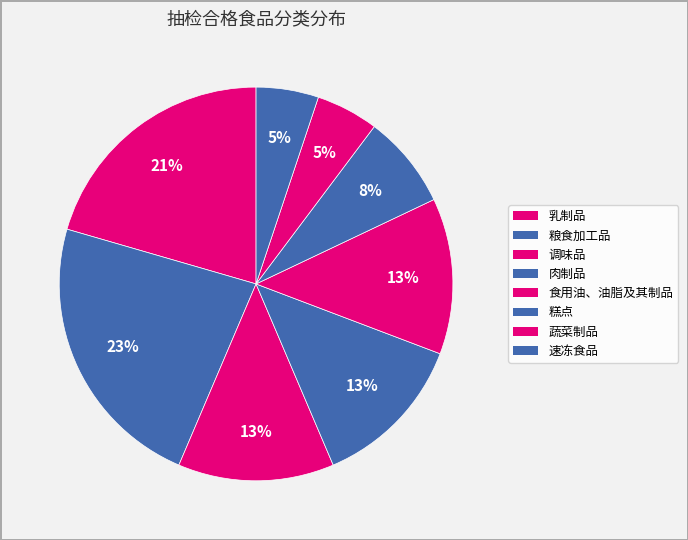

Approximately how many times larger is the value at 速冻食品 compared to 乳制品?

0.2